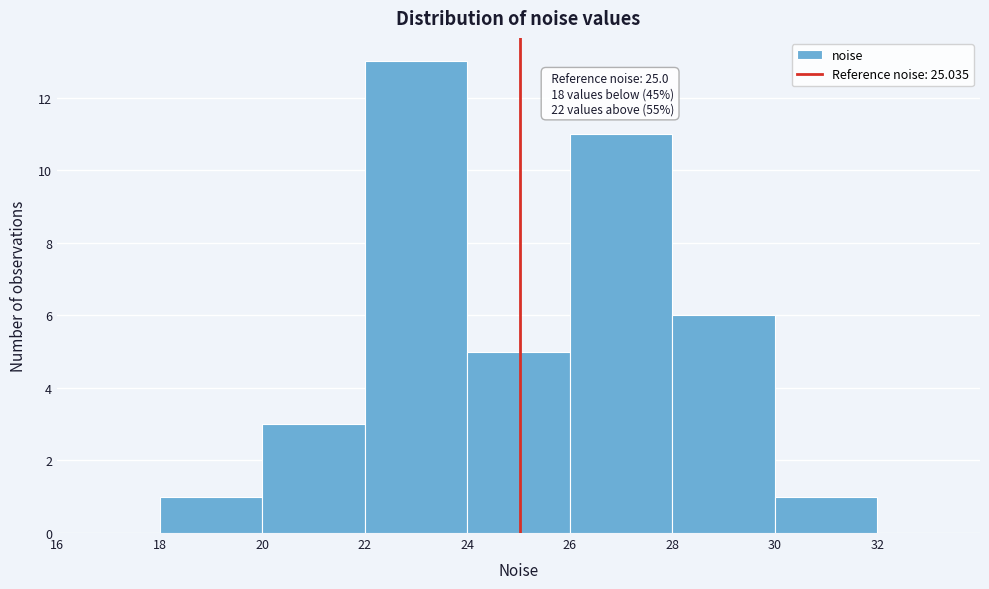

Which range on the x-axis has the tallest bar?

22 to 24